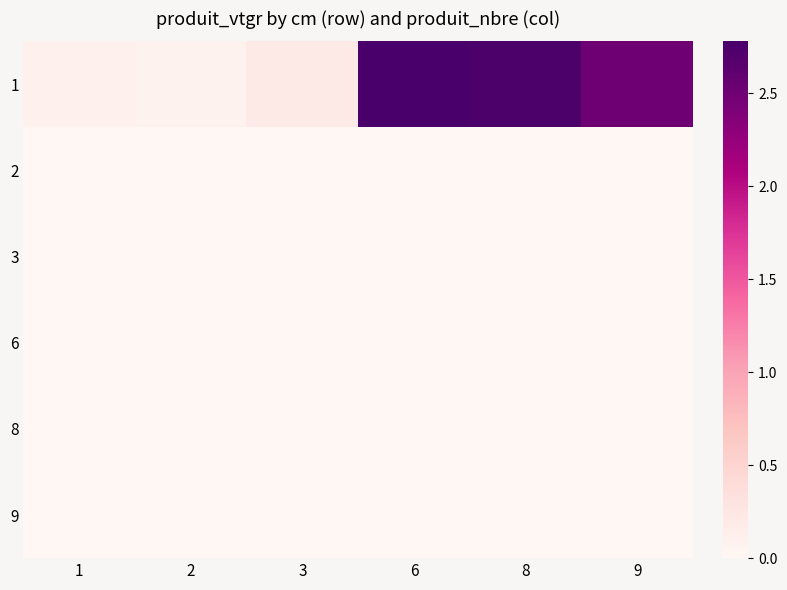

Count the number of data series in this chart.

6